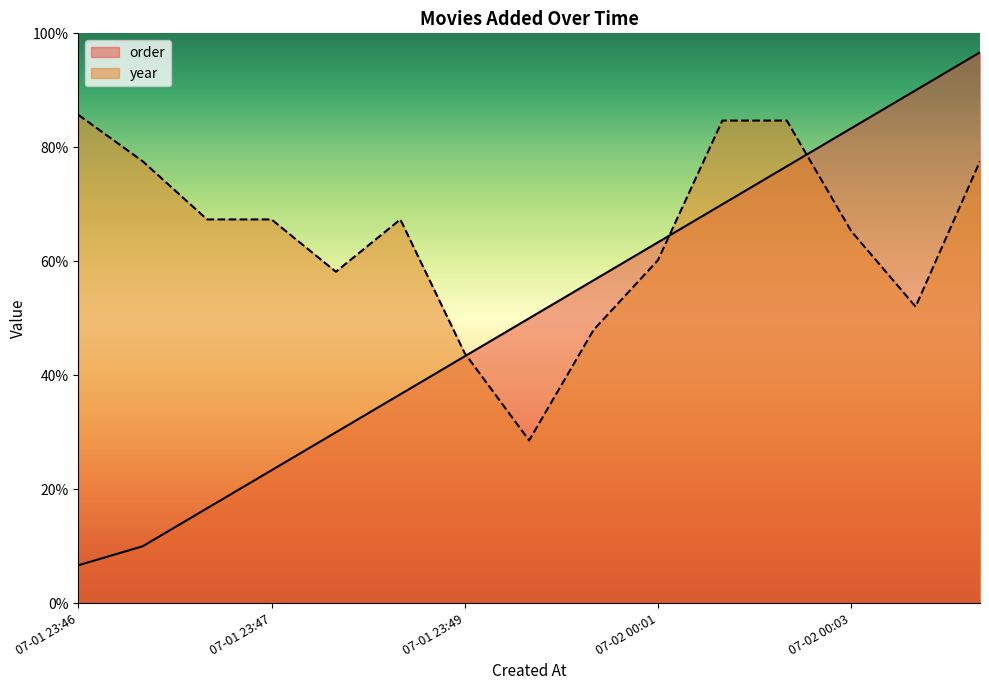

Which series has the largest range (max minus min)?

order